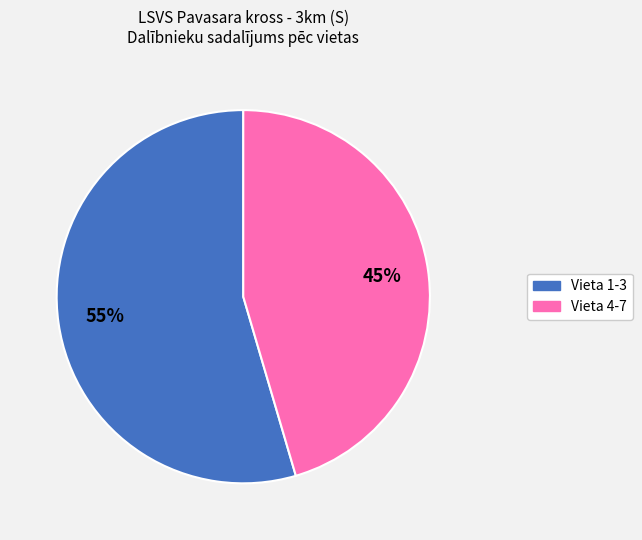

Is there any slice that represents more than half of the pie?

Yes